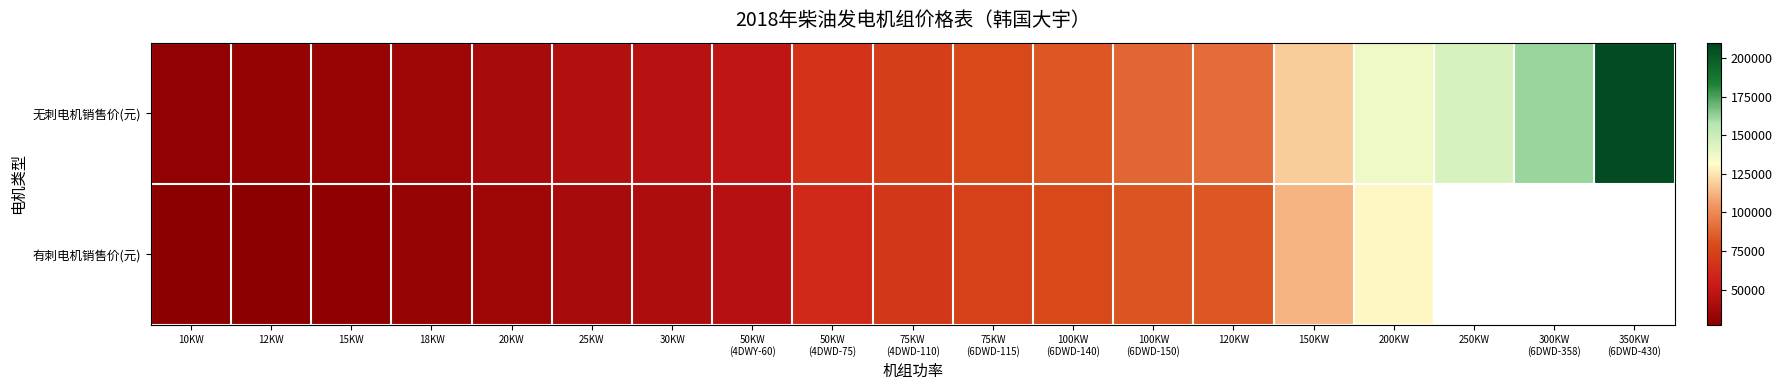

At which label is 无刺电机销售价(元) closest to 118350?

150KW